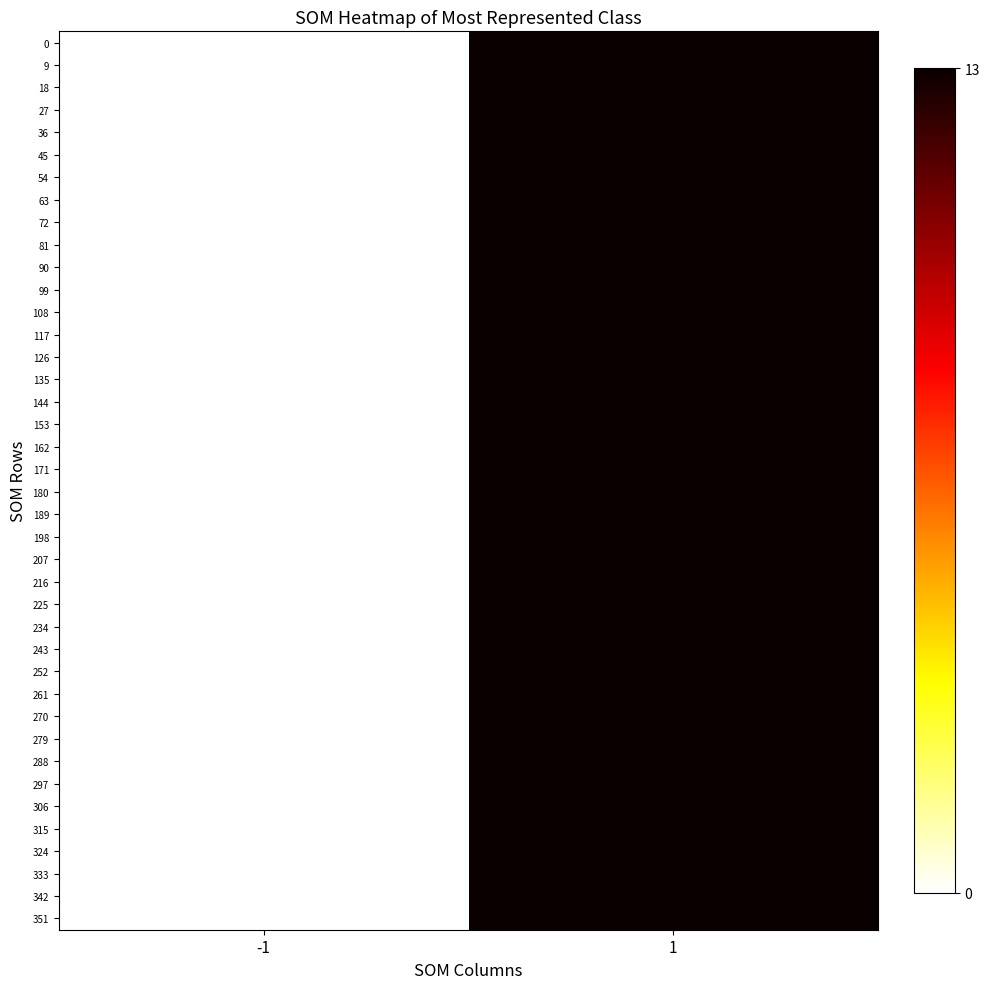

Reading left to right, what are all the values shown in this chart?

0: -1=0	1=13
9: -1=0	1=13
18: -1=0	1=13
27: -1=0	1=13
36: -1=0	1=13
45: -1=0	1=13
54: -1=0	1=13
63: -1=0	1=13
72: -1=0	1=13
81: -1=0	1=13
90: -1=0	1=13
99: -1=0	1=13
108: -1=0	1=13
117: -1=0	1=13
126: -1=0	1=13
135: -1=0	1=13
144: -1=0	1=13
153: -1=0	1=13
162: -1=0	1=13
171: -1=0	1=13
180: -1=0	1=13
189: -1=0	1=13
198: -1=0	1=13
207: -1=0	1=13
216: -1=0	1=13
225: -1=0	1=13
234: -1=0	1=13
243: -1=0	1=13
252: -1=0	1=13
261: -1=0	1=13
270: -1=0	1=13
279: -1=0	1=13
288: -1=0	1=13
297: -1=0	1=13
306: -1=0	1=13
315: -1=0	1=13
324: -1=0	1=13
333: -1=0	1=13
342: -1=0	1=13
351: -1=0	1=13